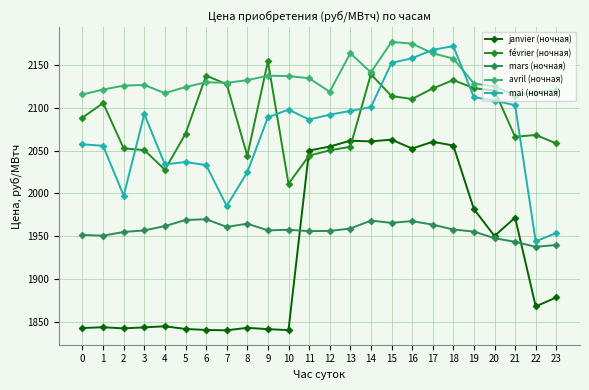

What is the value of the février (ночная) point at the 24th from the left?

2058.6